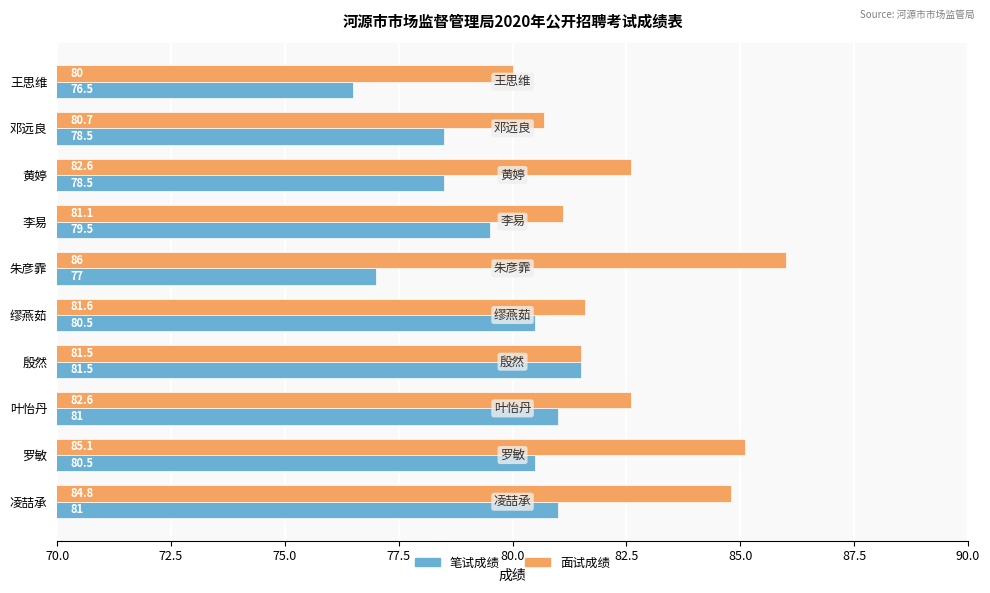

List the series in order of their overall mean, highest first.

面试成绩, 笔试成绩